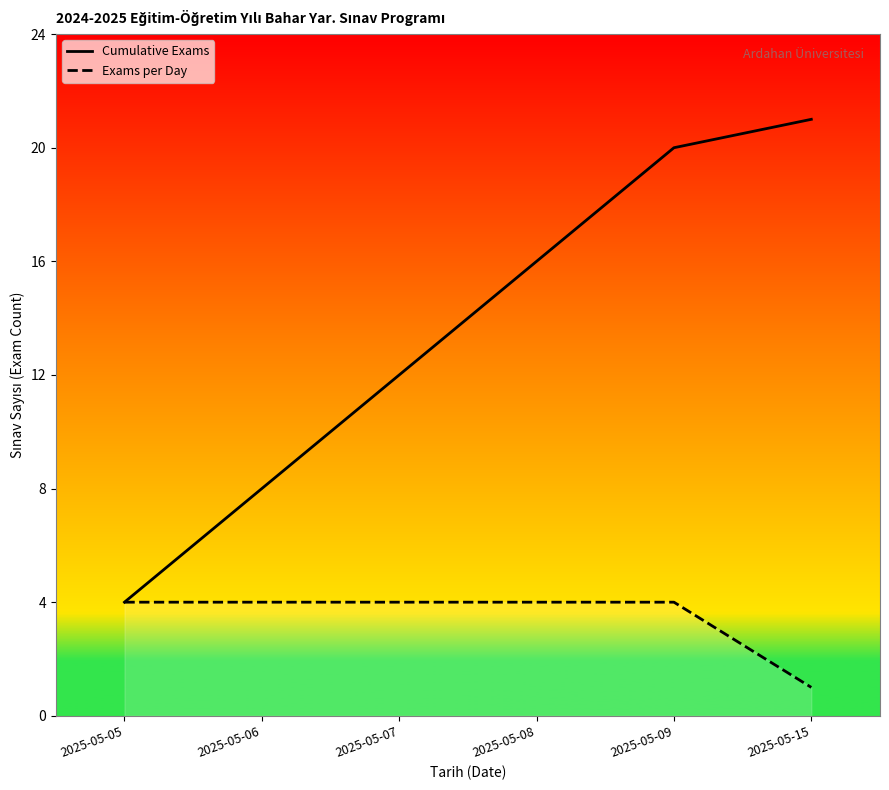

How many series are shown in this chart?

2